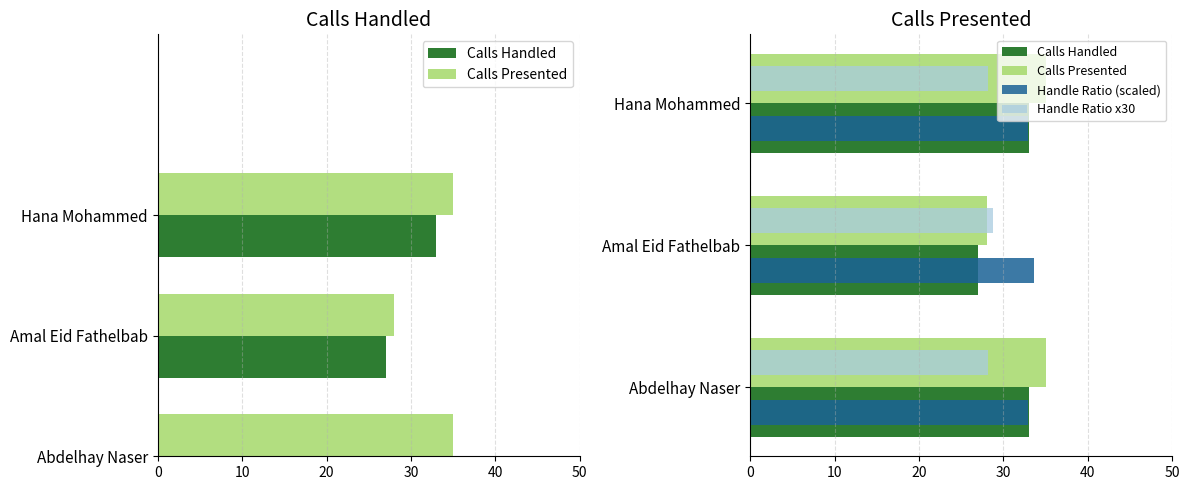

How many Calls Presented values are between 28 and 35?

3